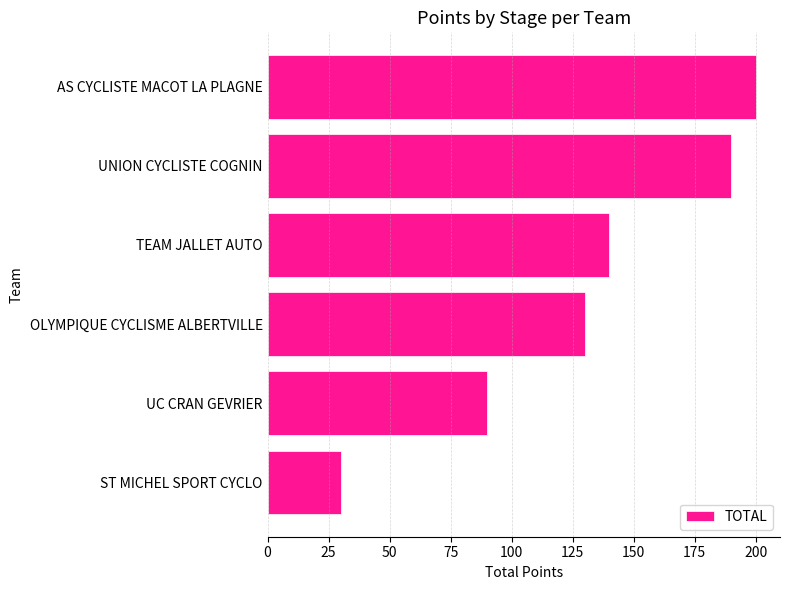

What is the difference between the second highest and minimum values?

160